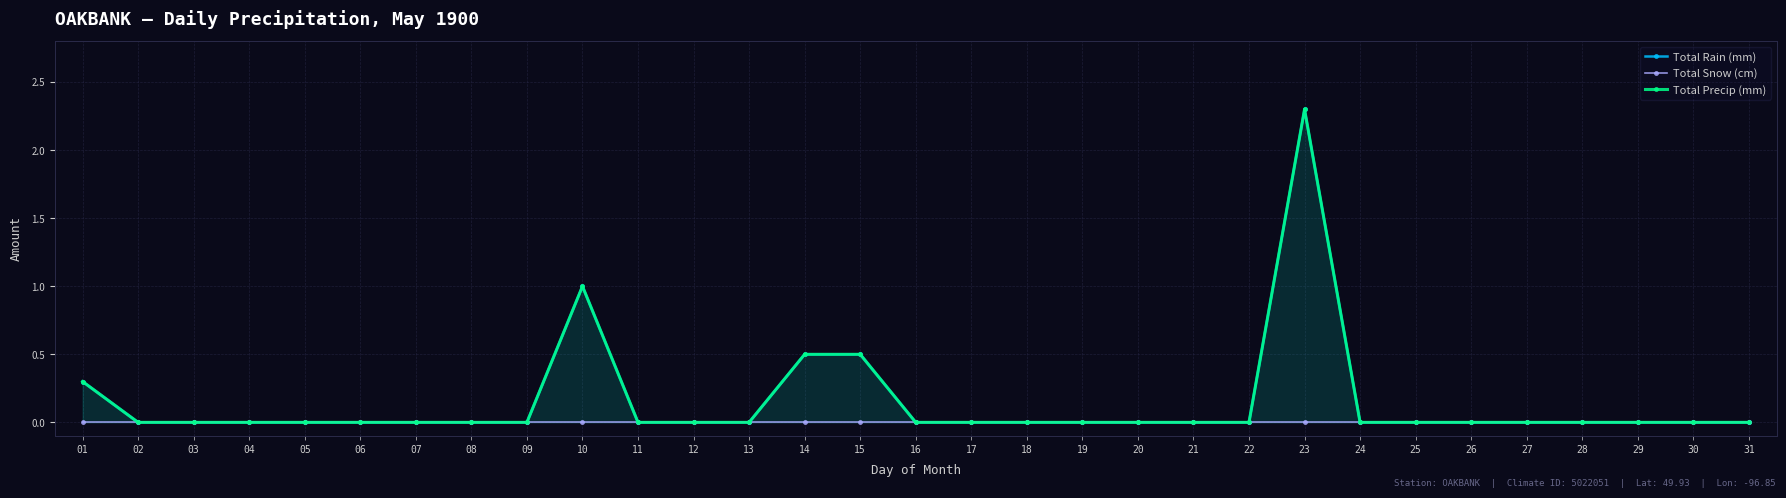

True or false: Total Precip (mm) has more than 1 interior local peaks.

True